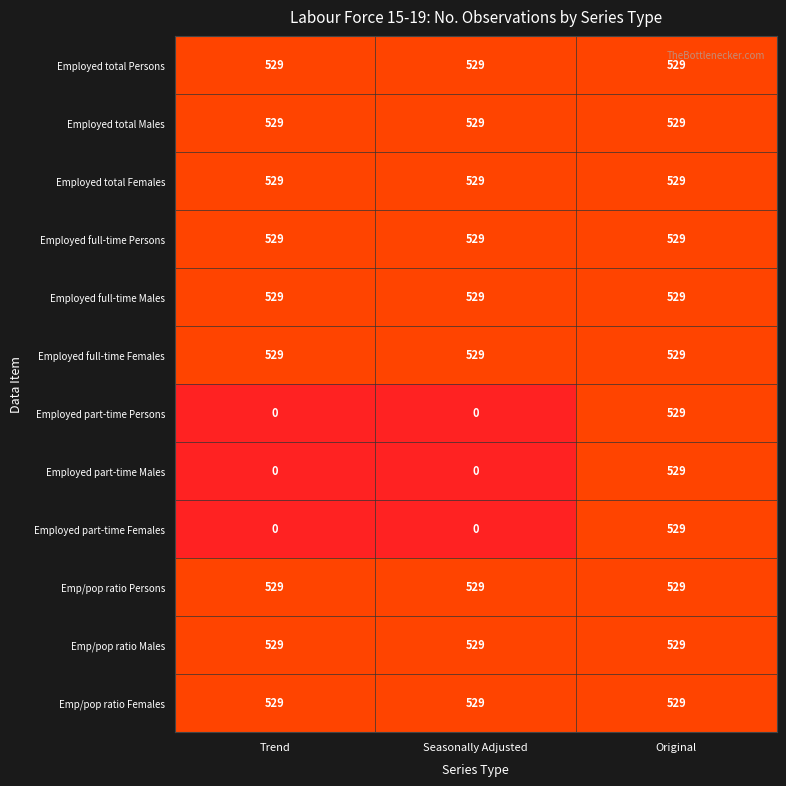

What is the average value of the Emp/pop ratio Persons series?

529